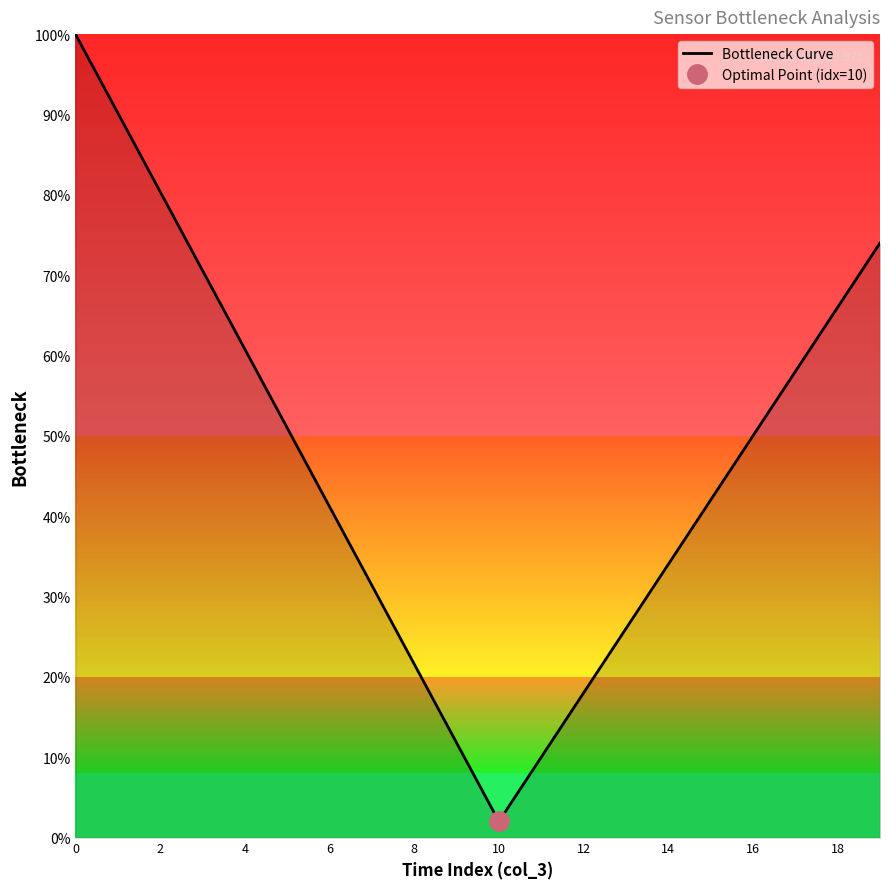

How many lines are shown in the chart?

1